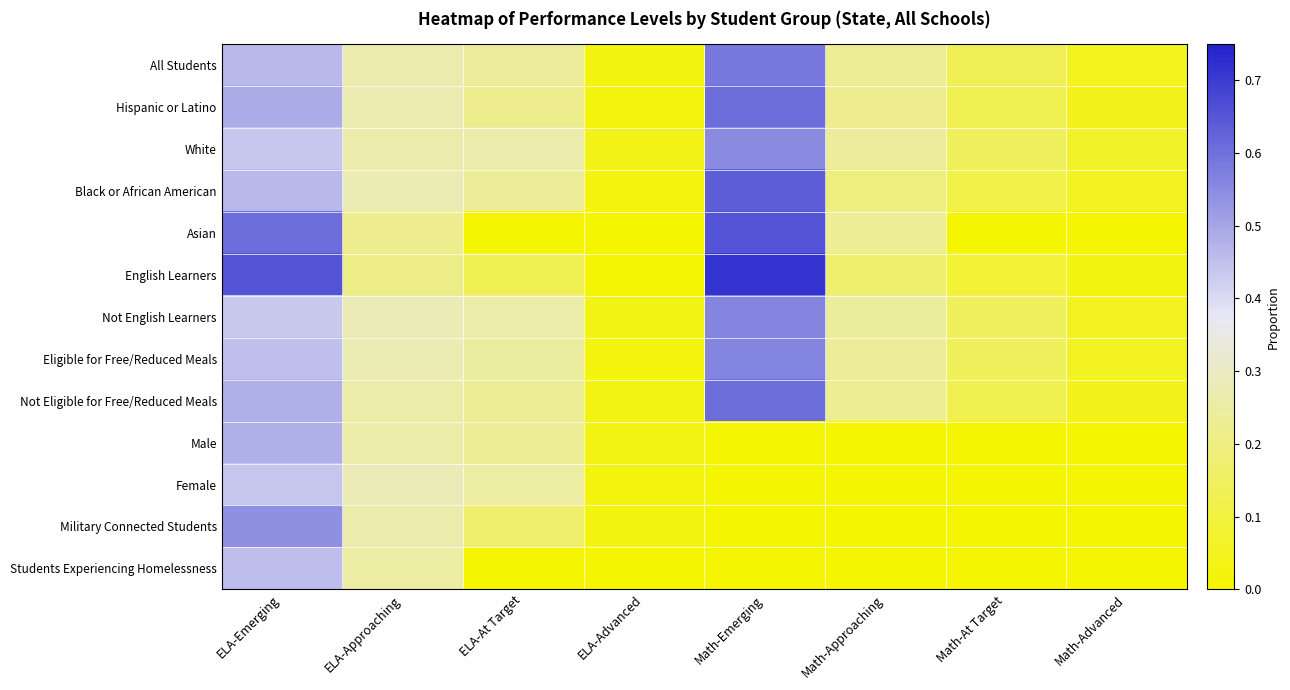

What is the greatest value displayed?

0.7